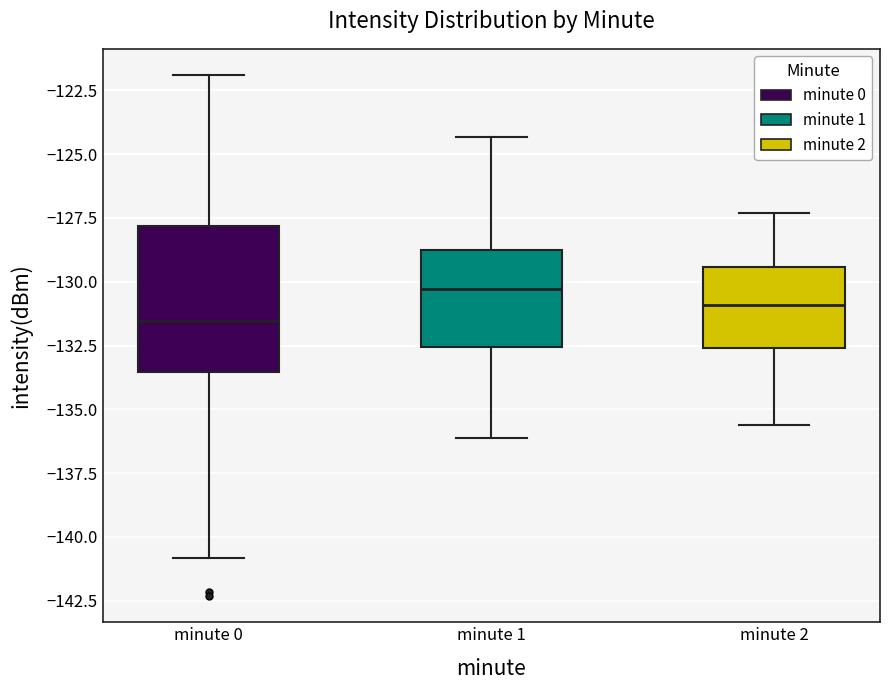

Where does the lower whisker of the box for minute 1 end on the y-axis? The values are not printed on the chart, so give them approximately, as read against the axis.

-136.0